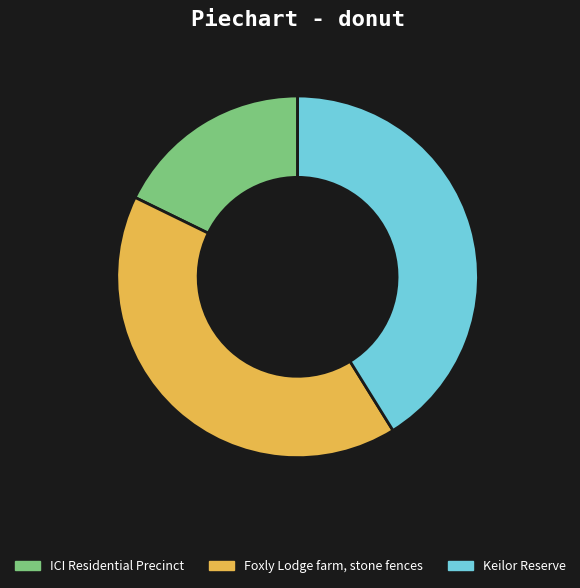

Is there a majority slice in this chart?

No